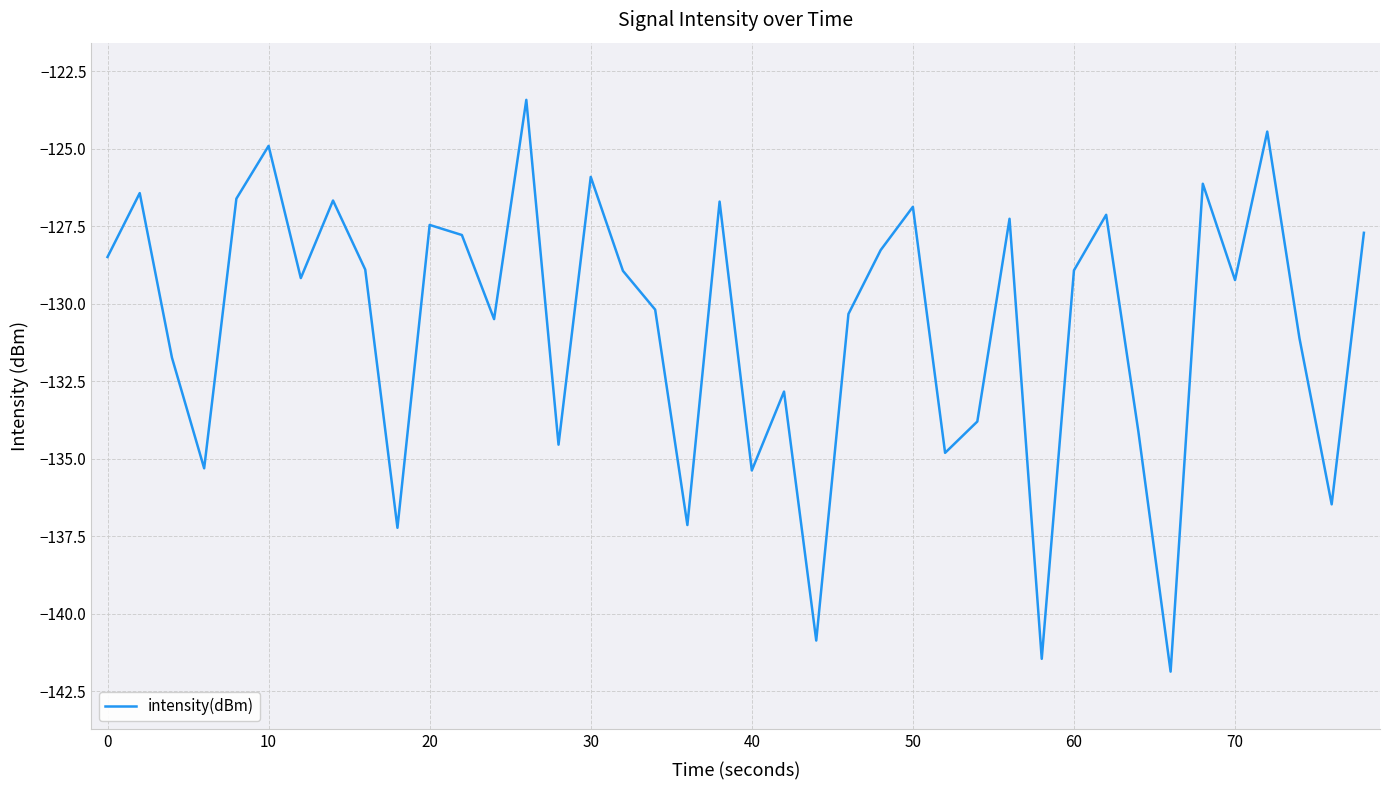

What is the sum of all values?

-5227.0